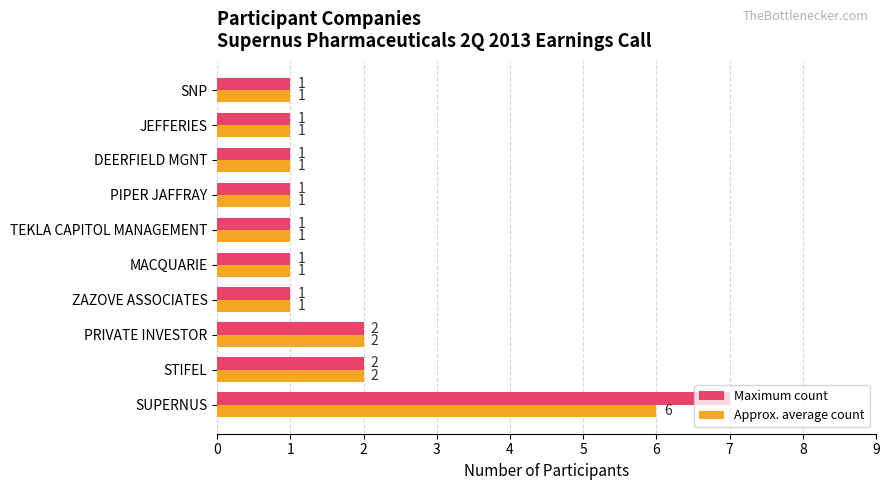

What are all the series names shown in the legend?

Maximum count, Approx. average count